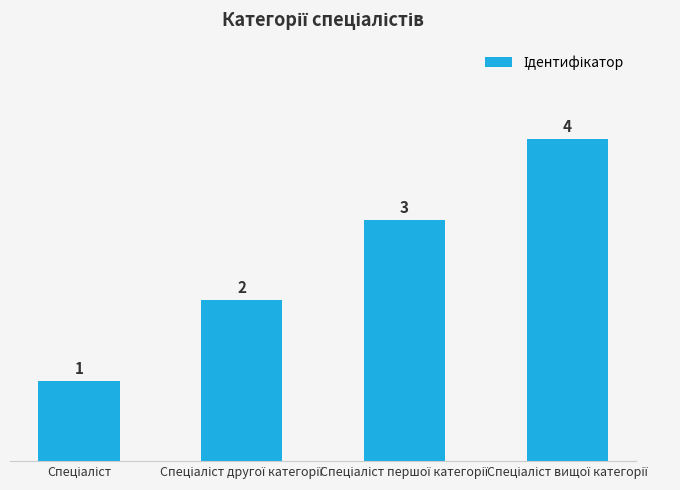

What is the greatest value displayed?

4